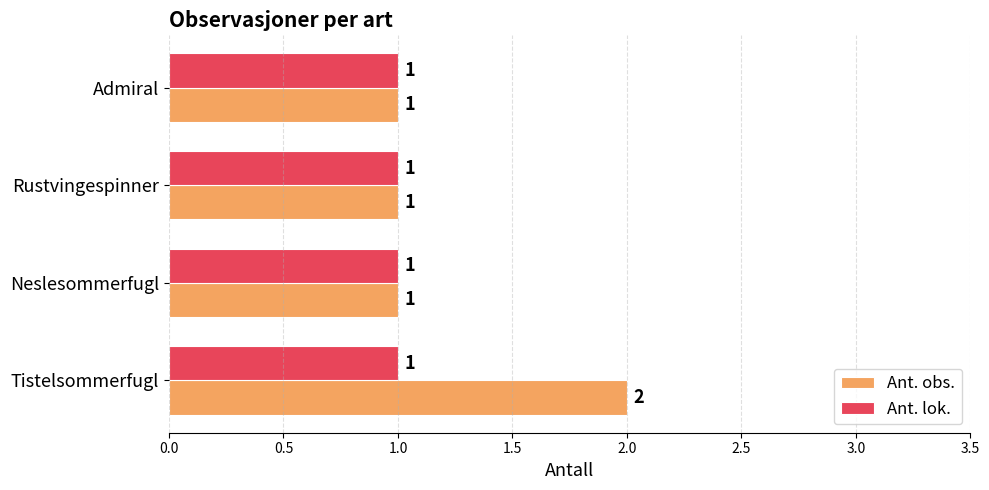

The Ant. lok. series shows 1 at Admiral. True or false?

True